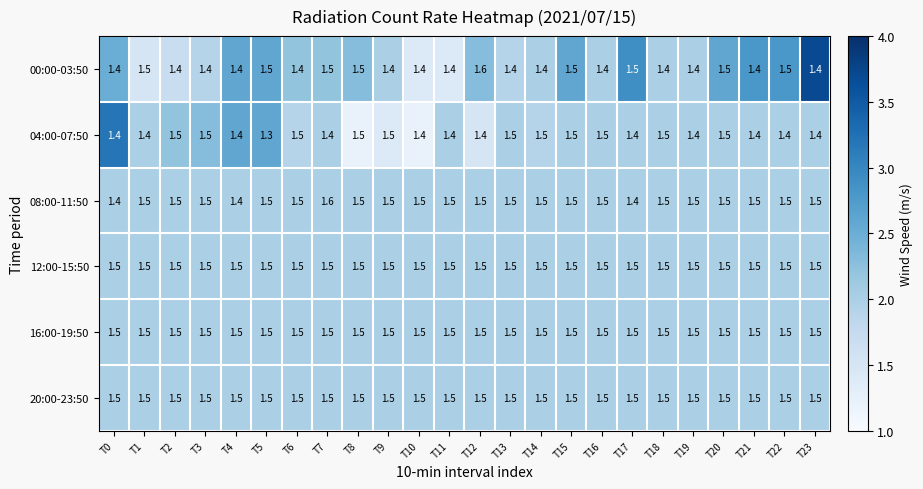

Is it true that 08:00-11:50 equals 1.5 at T21?

True